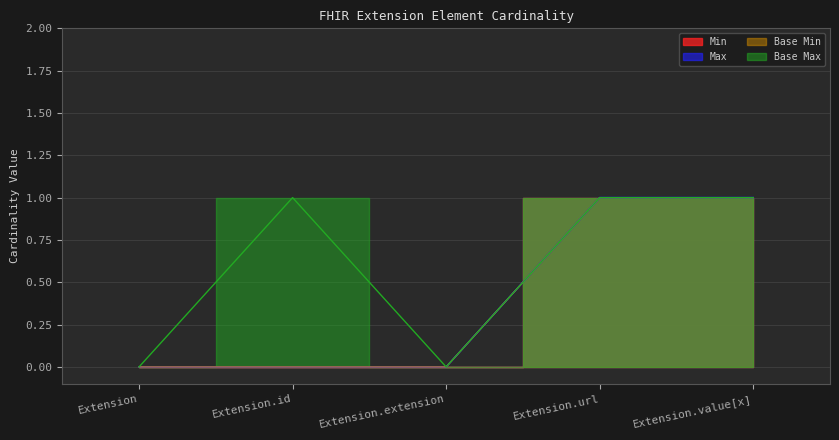

Which series has the largest total across all categories?

Base Max_numeric